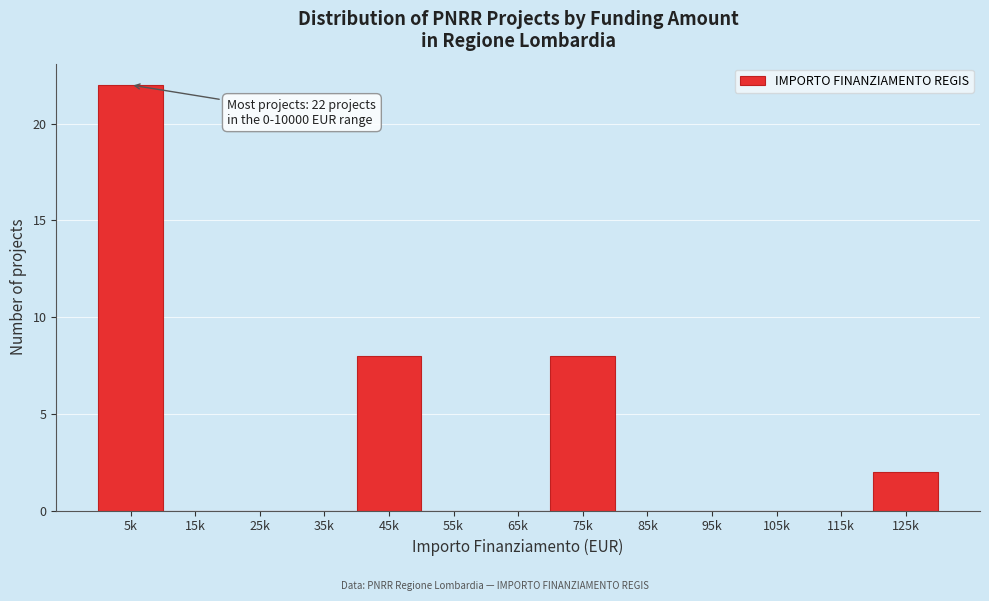

Reading left to right, extract all data points from this chart.

5k=22	15k=0	25k=0	35k=0	45k=8	55k=0	65k=0	75k=8	85k=0	95k=0	105k=0	115k=0	125k=2